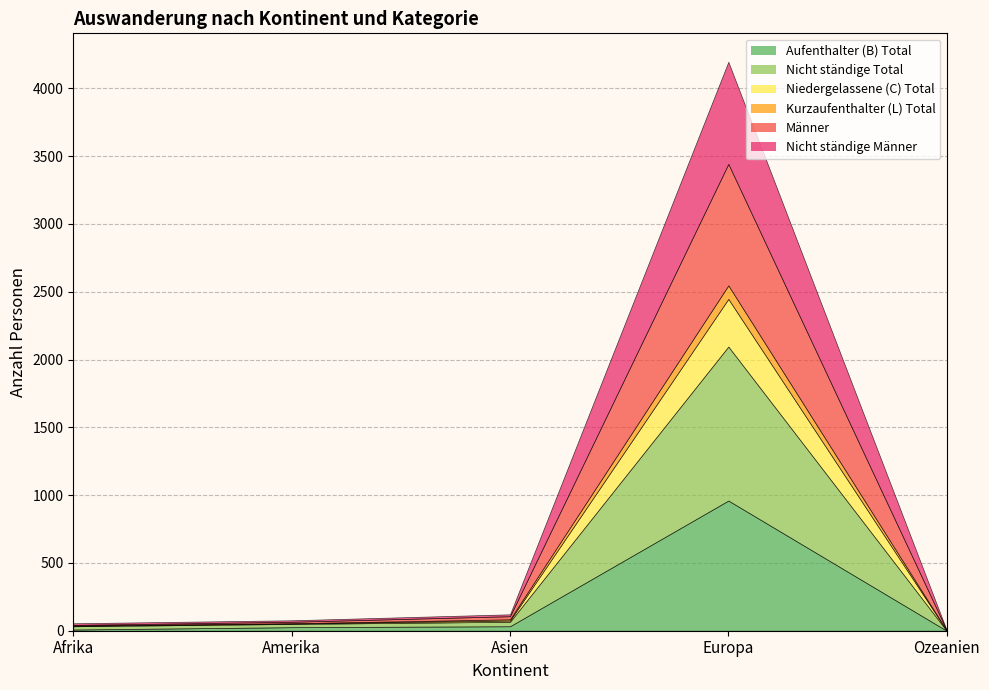

Reading left to right, transcribe all the data shown in this chart.

Aufenthalter (B) Total: 9	26	33	960	0
Nicht ständige Total: 24	24	33	1136	0
Niedergelassene (C) Total: 4	4	9	351	2
Kurzaufenthalter (L) Total: 1	1	9	100	0
Männer: 5	11	23	896	2
Nicht ständige Männer: 12	11	14	753	0